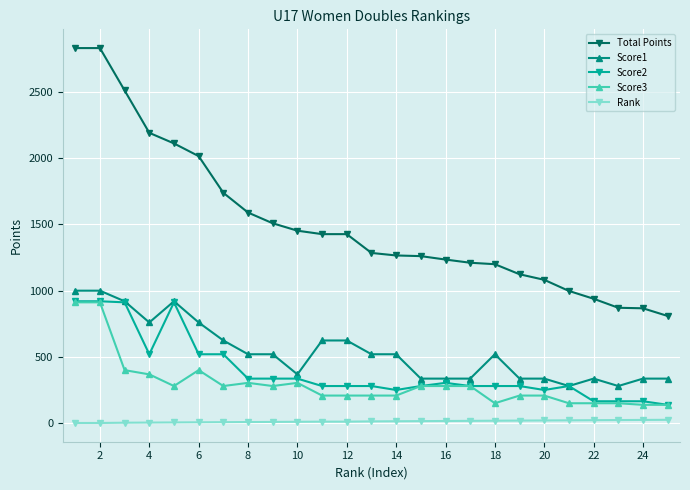

Which series has the largest range (max minus min)?

Total Points